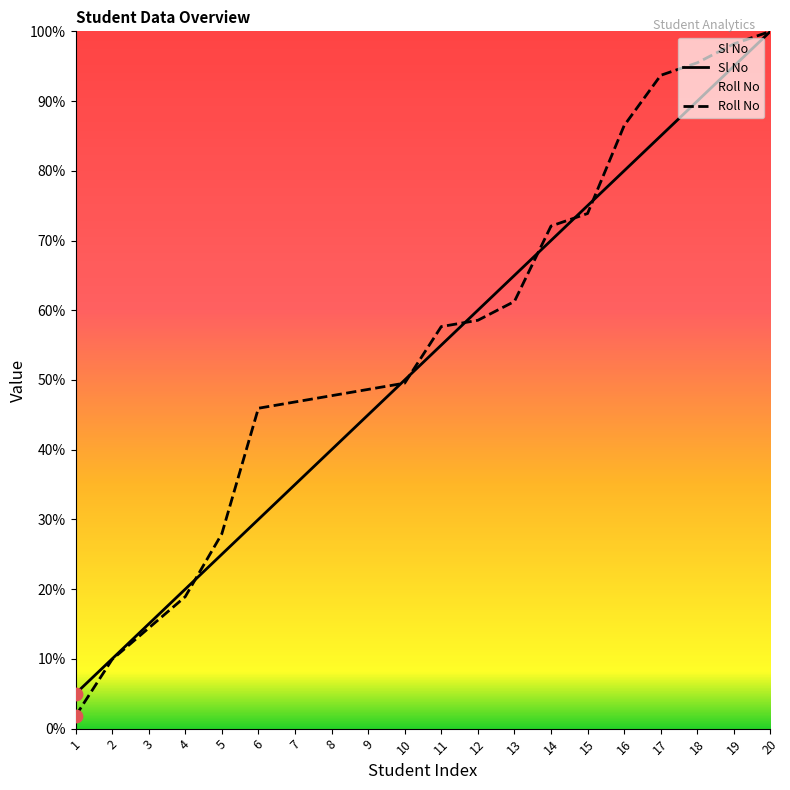

What are all the series names shown in the legend?

Sl No, Roll No